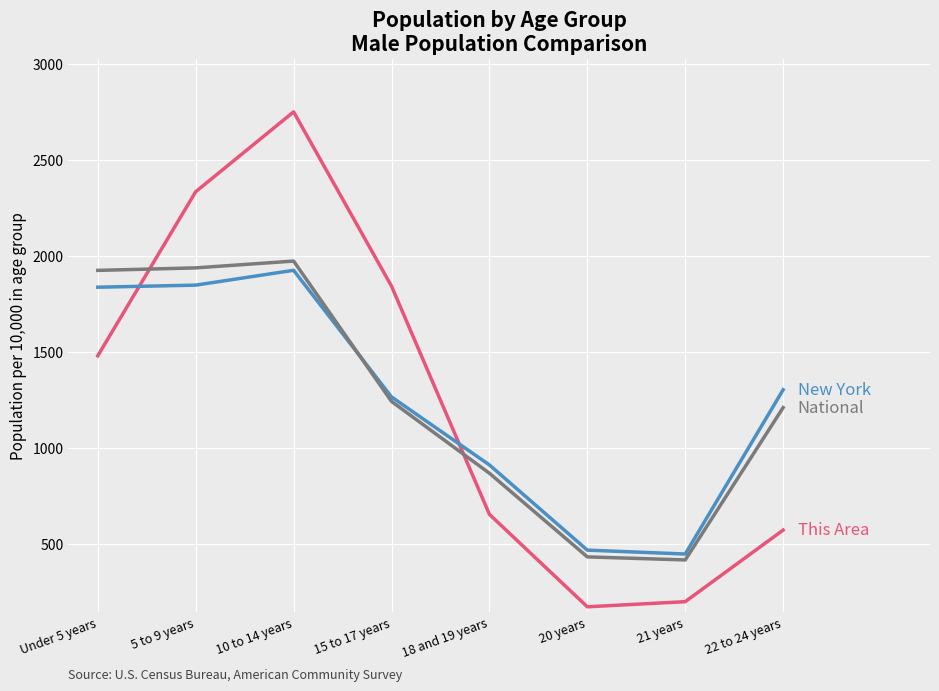

Count the number of data series in this chart.

3